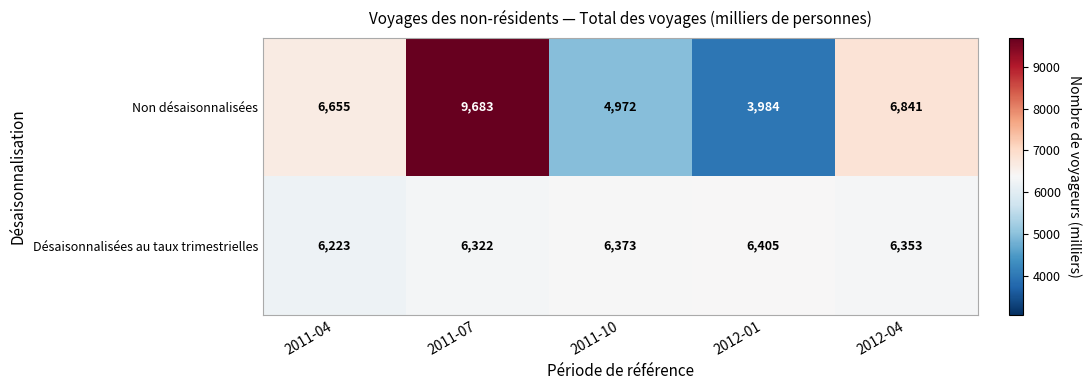

Between 2011-04 and 2012-04, which series saw the biggest shift?

Non désaisonnalisées